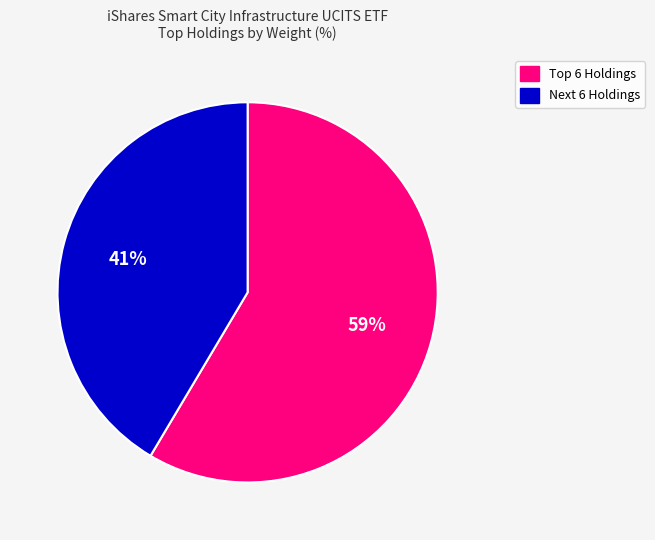

To the nearest percent, what is the average slice percentage?

50%